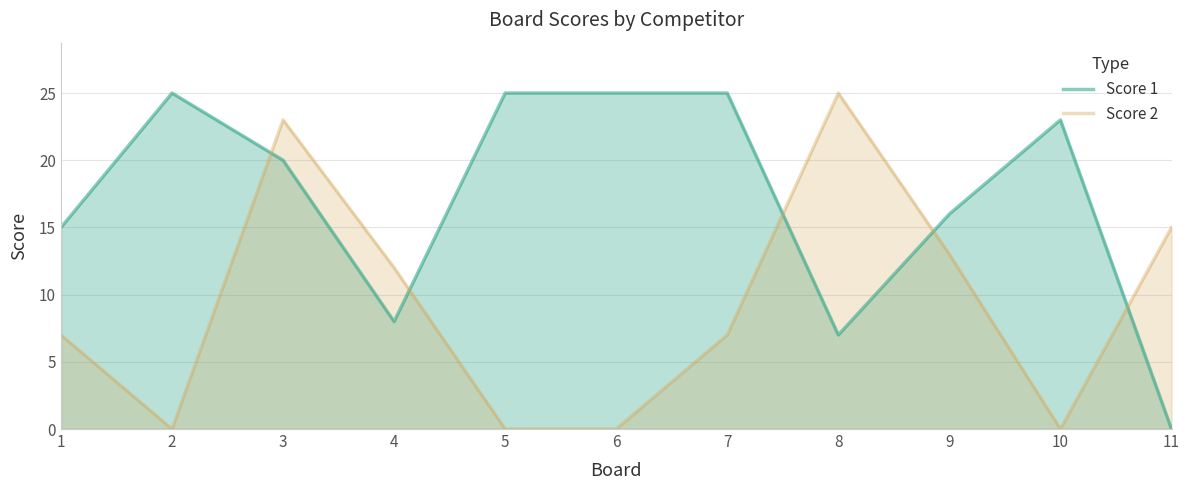

At which category does the chart reach its minimum across all series?

11